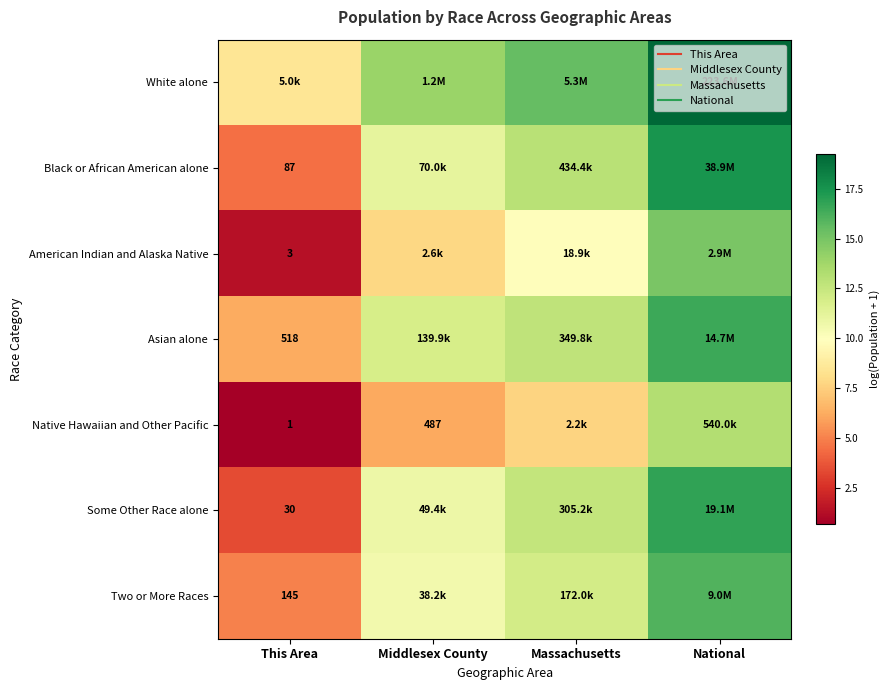

At which label does Two or More Races reach its minimum?

This Area